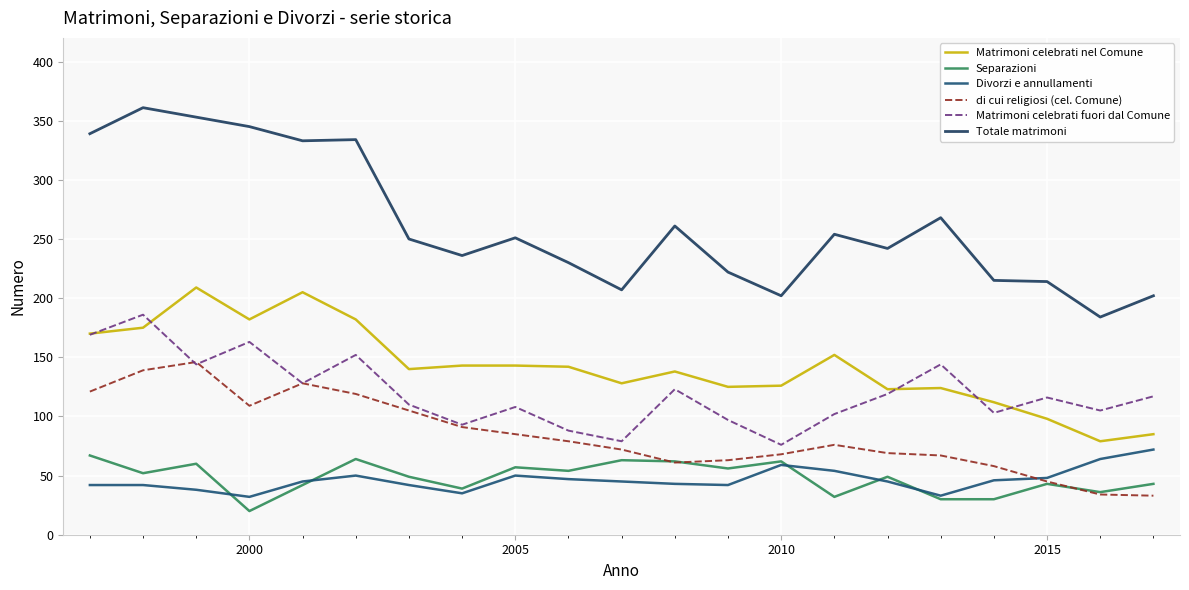

How many lines are shown in the chart?

6